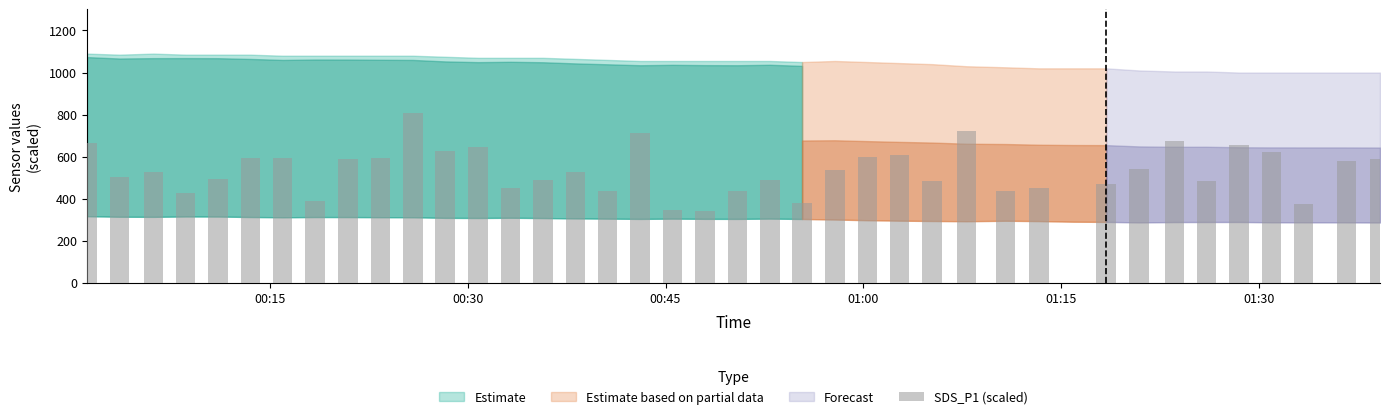

What is the maximum value shown in the chart?

805.8